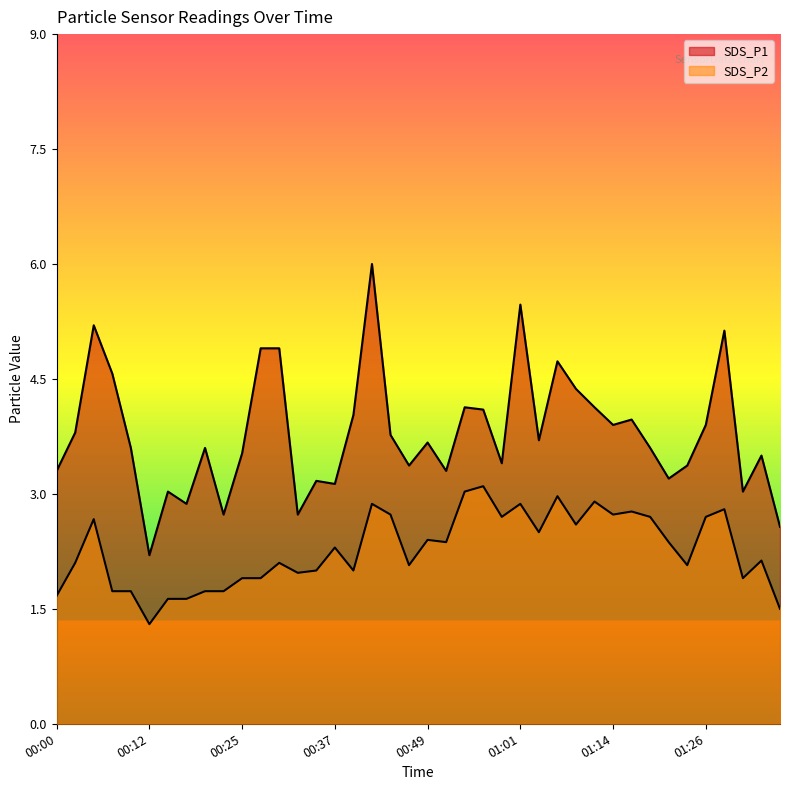

Count the number of data series in this chart.

2